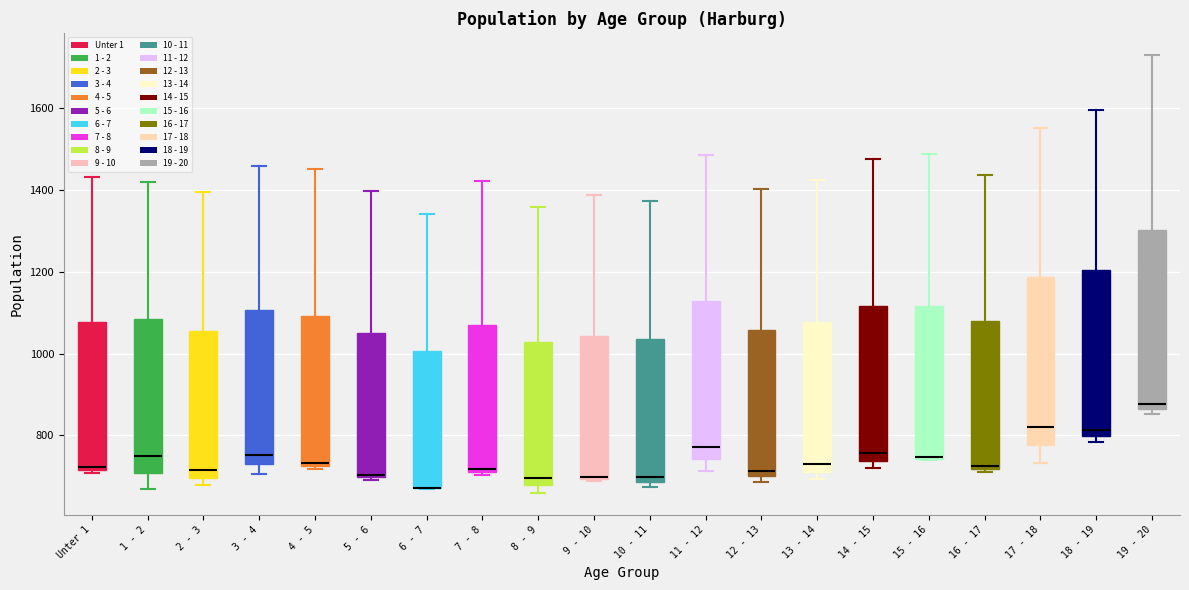

Reading left to right, read every box against the y-axis: the position of its median line, the range the box covers, and the ends of its whiskers. The values are not printed on the chart, so give them approximately, as read against the axis.

Unter 1: median 720 (just above the box's lower edge), box 720 to 1080, whiskers 700 to 1440
1 - 2: median 760, box 700 to 1080, whiskers 660 to 1420
2 - 3: median 720, box 700 to 1060, whiskers 680 to 1400
3 - 4: median 760, box 720 to 1100, whiskers 700 to 1460
4 - 5: median 740, box 720 to 1100, whiskers 720 (just below the box's lower edge) to 1460
5 - 6: median 700, box 700 to 1060, whiskers 700 to 1400
6 - 7: median 680 (drawn on the box's lower edge), box 680 to 1000, whiskers 680 to 1340
7 - 8: median 720 (just above the box's lower edge), box 720 to 1080, whiskers 700 to 1420
8 - 9: median 700, box 680 to 1020, whiskers 660 to 1360
9 - 10: median 700, box 700 to 1040, whiskers 680 to 1380
10 - 11: median 700, box 680 to 1040, whiskers 680 (just below the box's lower edge) to 1380
11 - 12: median 780, box 740 to 1120, whiskers 720 to 1480
12 - 13: median 720, box 700 to 1060, whiskers 680 to 1400
13 - 14: median 720 (just above the box's lower edge), box 720 to 1080, whiskers 700 to 1420
14 - 15: median 760, box 740 to 1120, whiskers 720 to 1480
15 - 16: median 740 (drawn on the box's lower edge), box 740 to 1120, whiskers 740 to 1480
16 - 17: median 720 (just above the box's lower edge), box 720 to 1080, whiskers 720 (just below the box's lower edge) to 1440
17 - 18: median 820, box 780 to 1180, whiskers 740 to 1560
18 - 19: median 820, box 800 to 1200, whiskers 780 to 1600
19 - 20: median 880, box 860 to 1300, whiskers 860 (just below the box's lower edge) to 1720